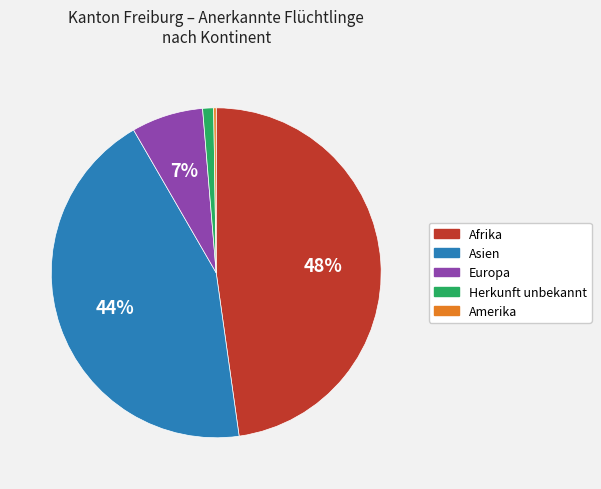

True or false: Asien accounts for 38% of the total.

False